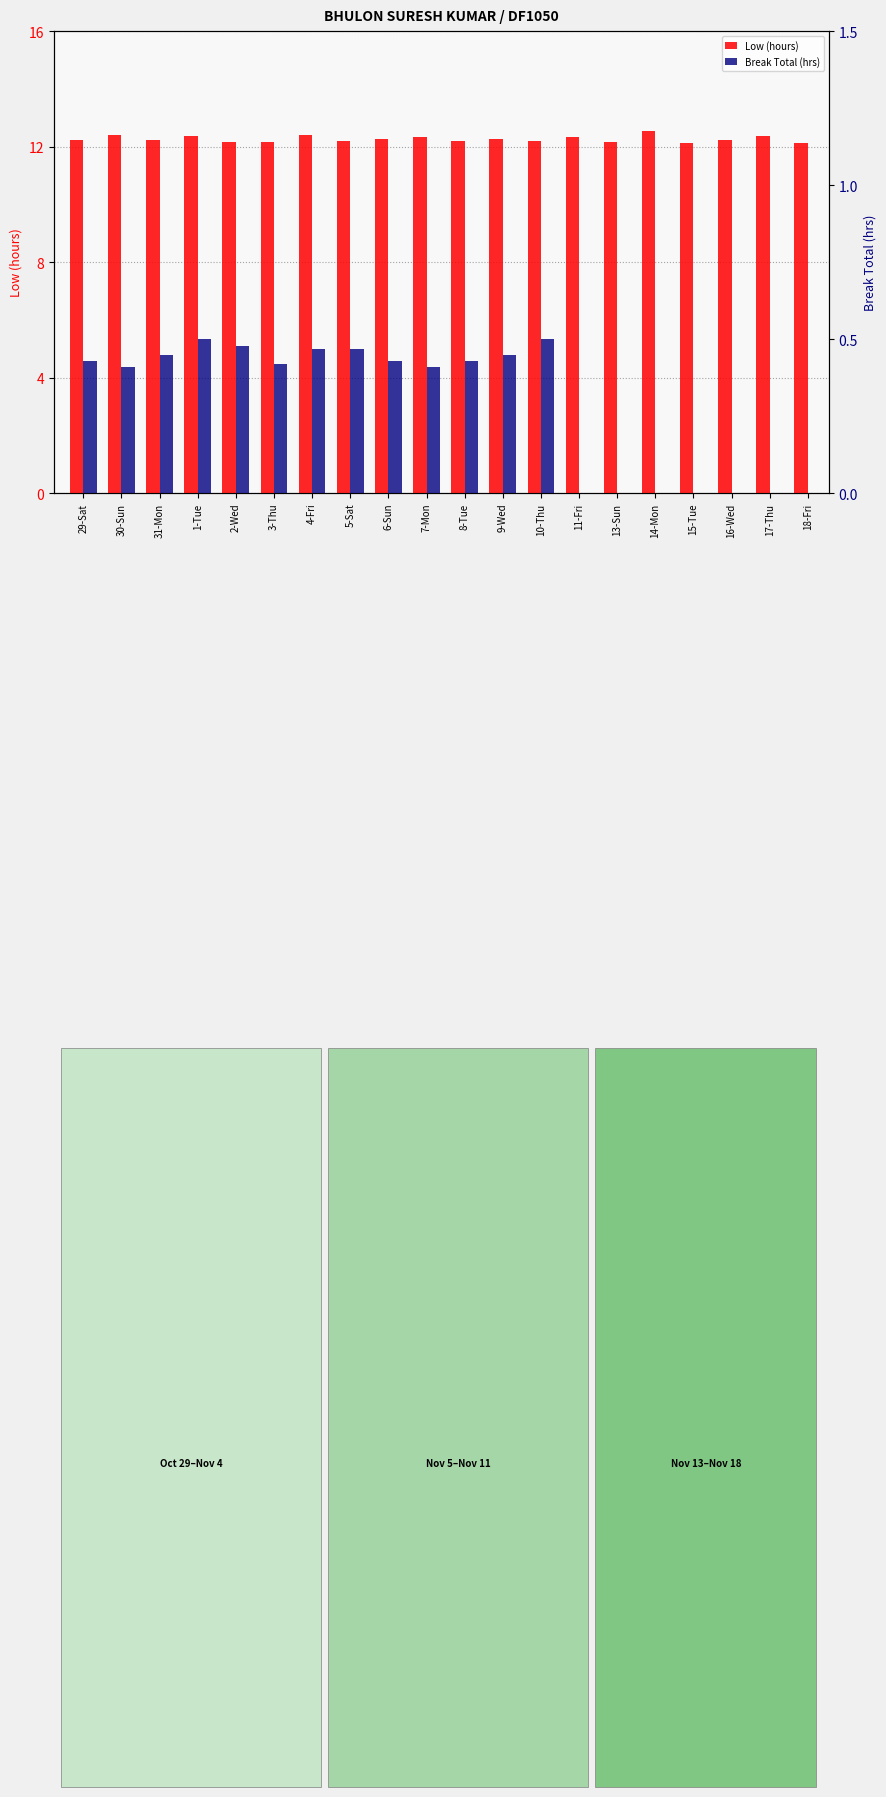

What is the spread (max minus min) of values at 8-Tue?

11.8